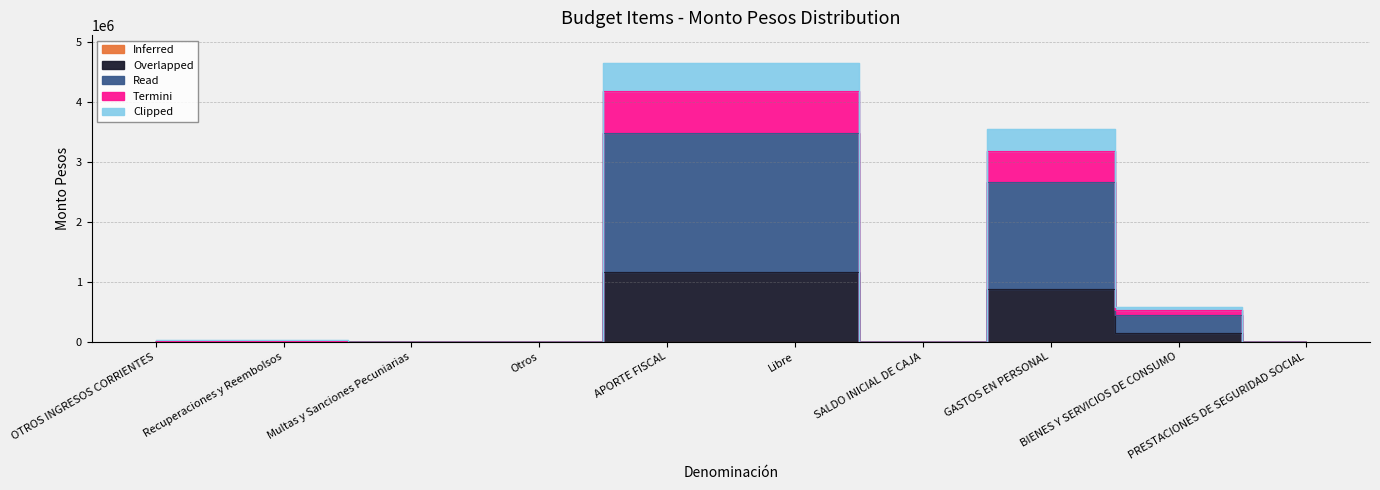

What is the maximum value shown in the chart?

4650424